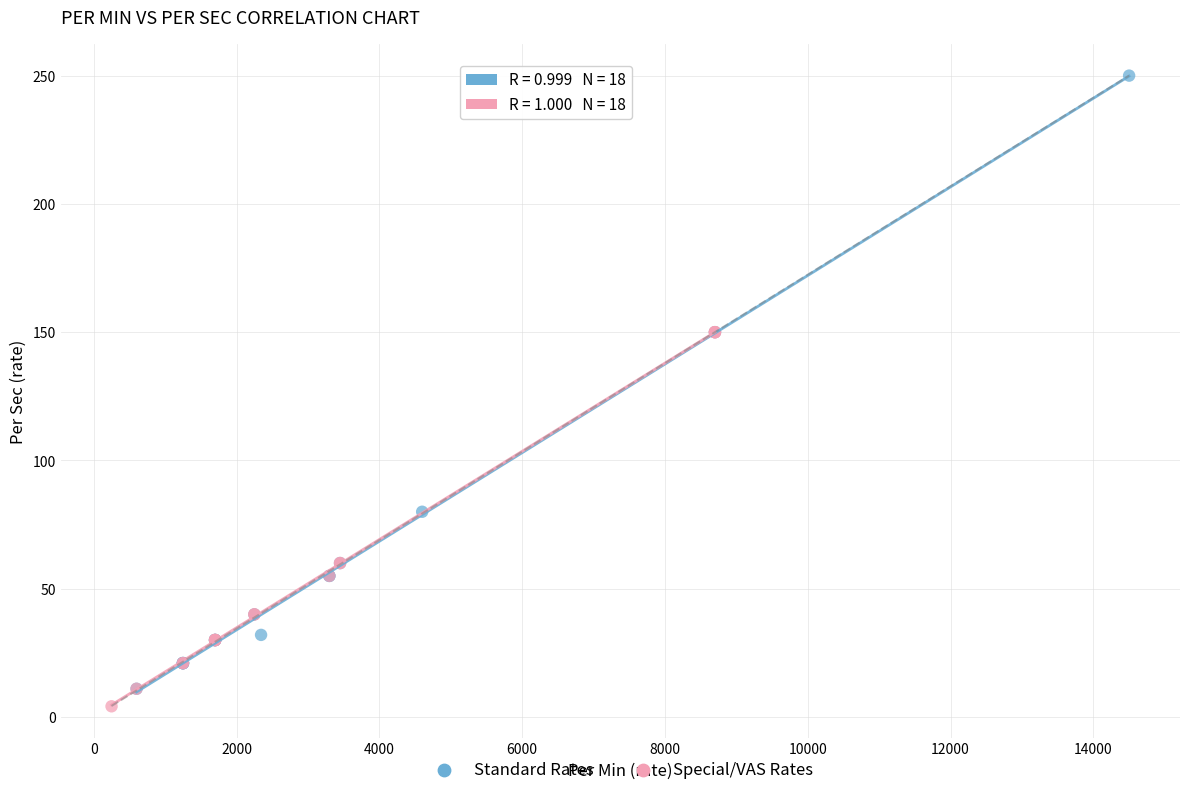

Which series reaches the maximum Y coordinate?

Standard Rates